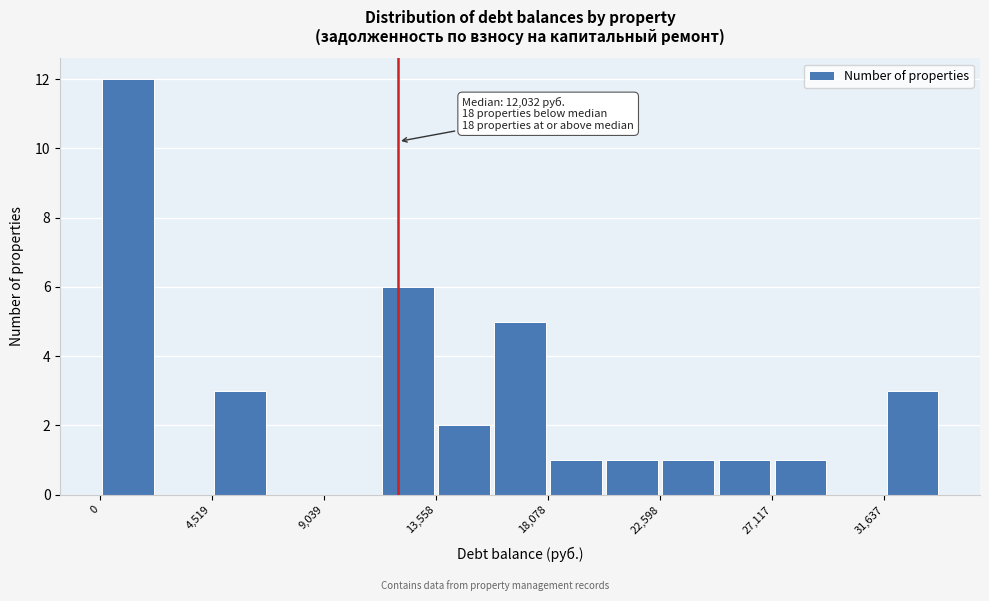

Over which range of the x-axis is the bar tallest?

0 to 2500